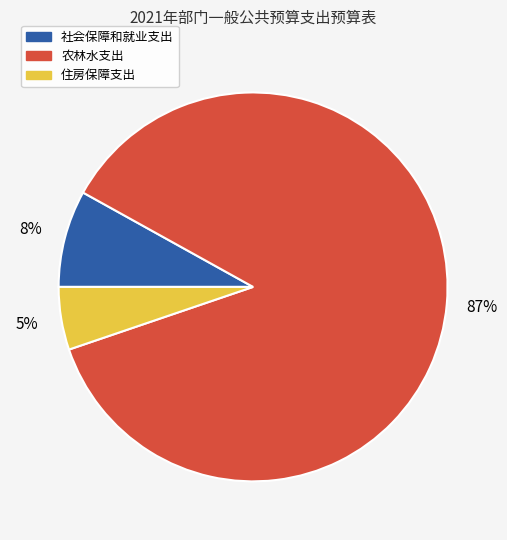

What is the ratio of the value at 社会保障和就业支出 to the value at 农林水支出?

0.1